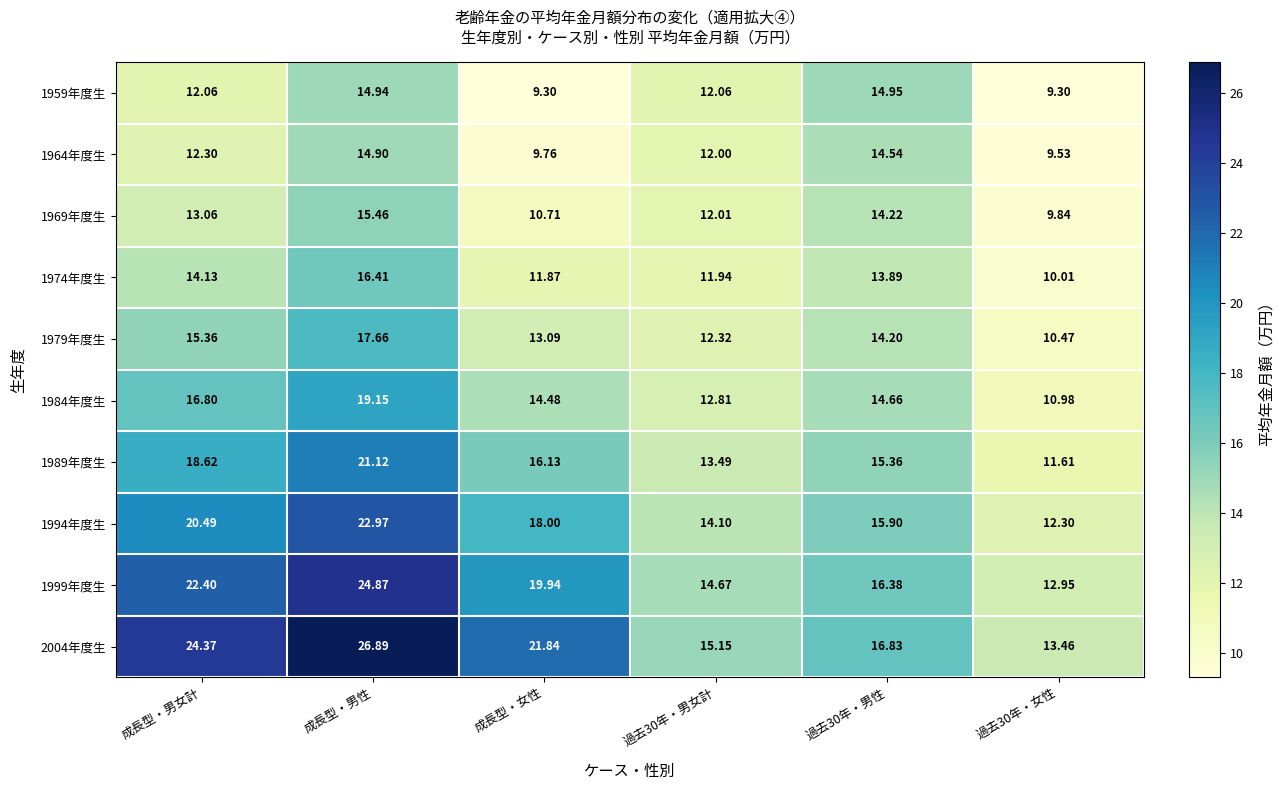

Which category has the highest value across all series?

成長型・男性